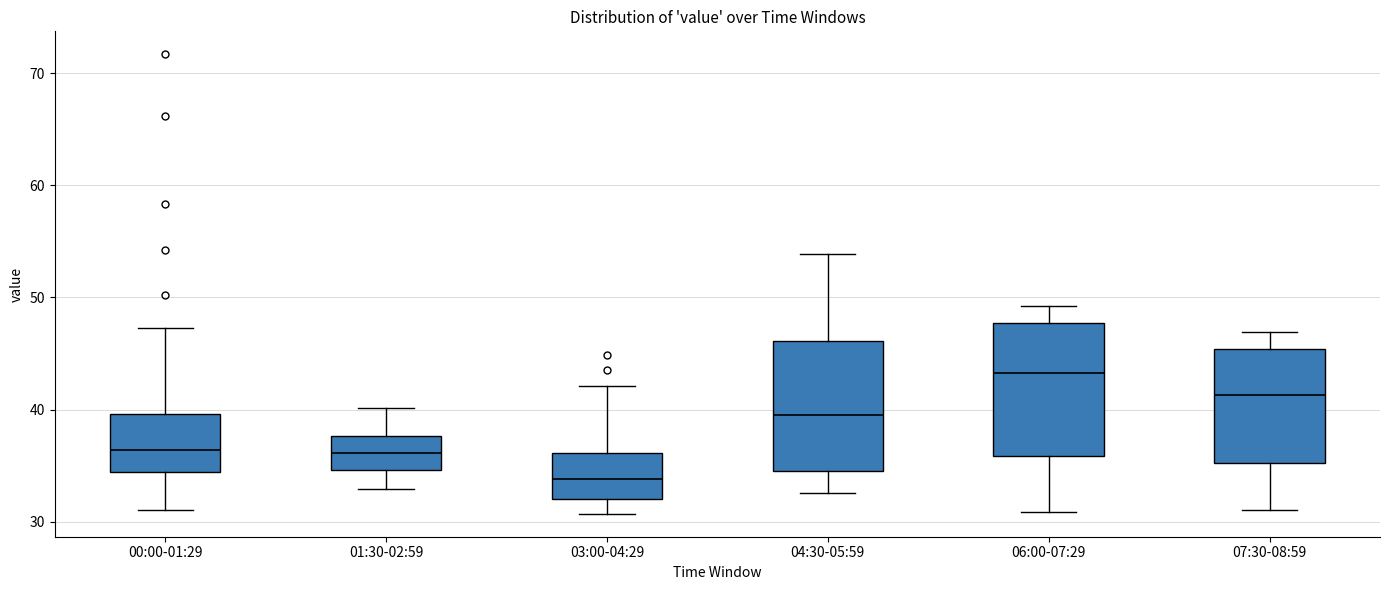

Which box's median line is the highest?

06:00-07:29